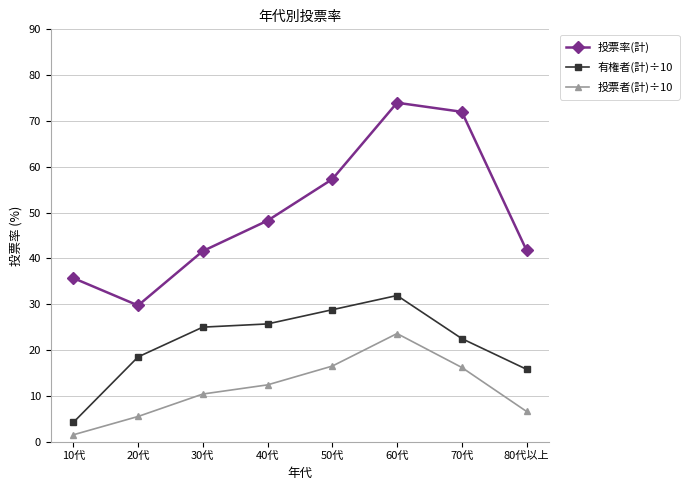

True or false: 投票者(計)÷10 and 投票率(計) cross at least once.

False